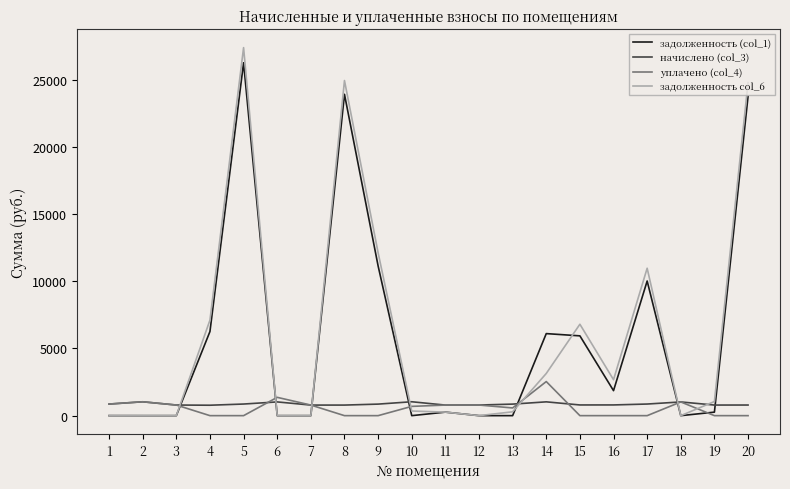

At which category is the sum across all series the highest?

5